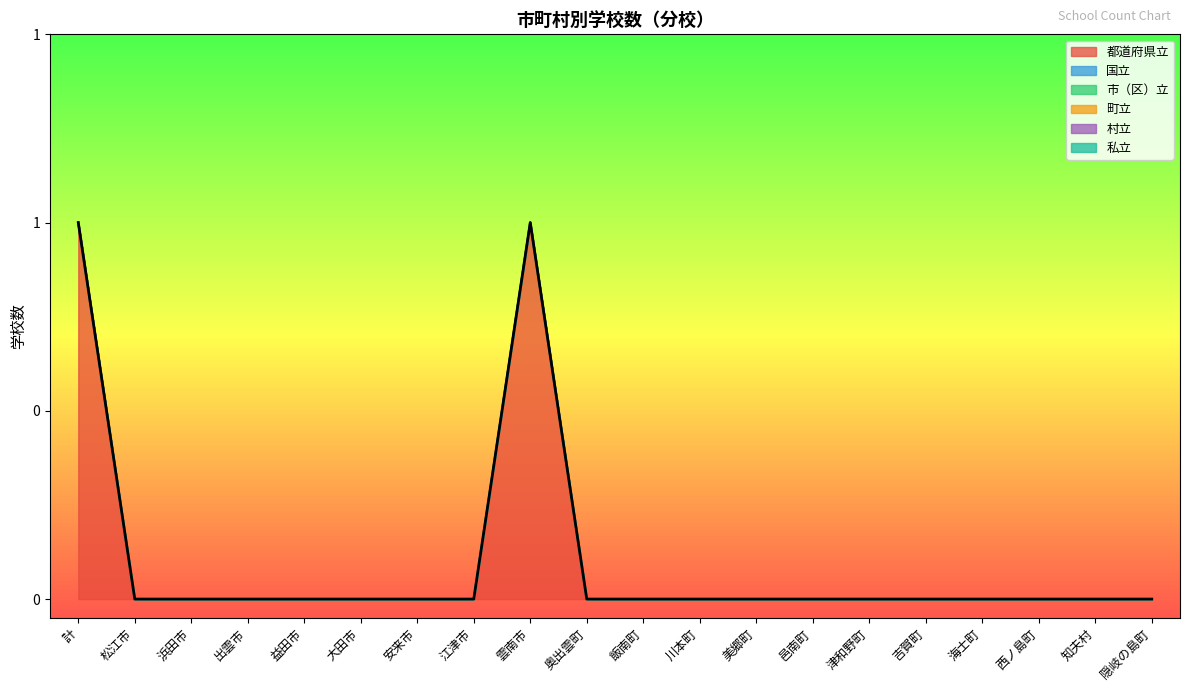

Rank the series at 津和野町 from lowest to highest value.

都道府県立, 国立, 市（区）立, 町立, 村立, 私立